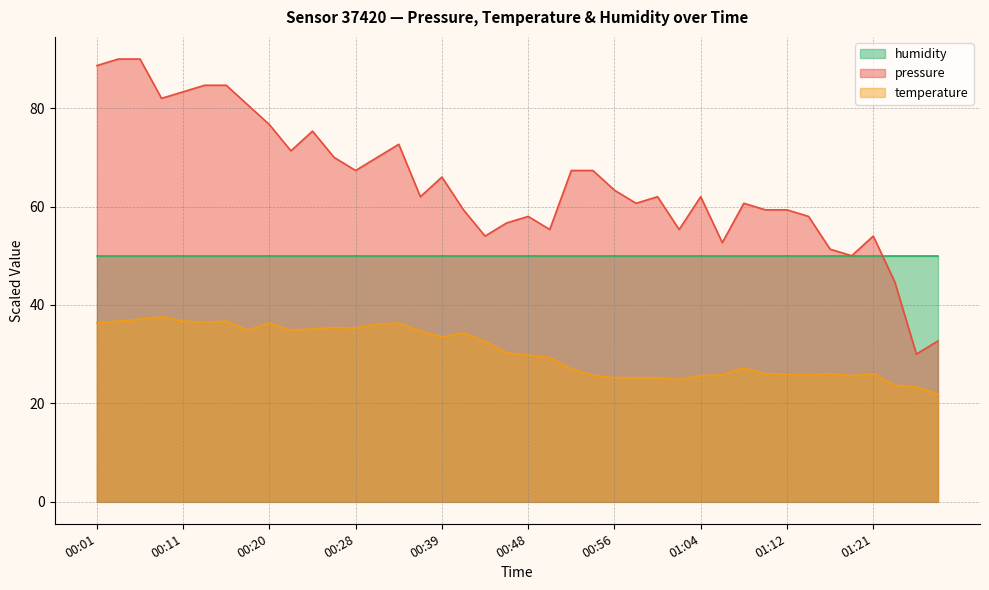

What is the spread (max minus min) of values at 00:01?

52.4